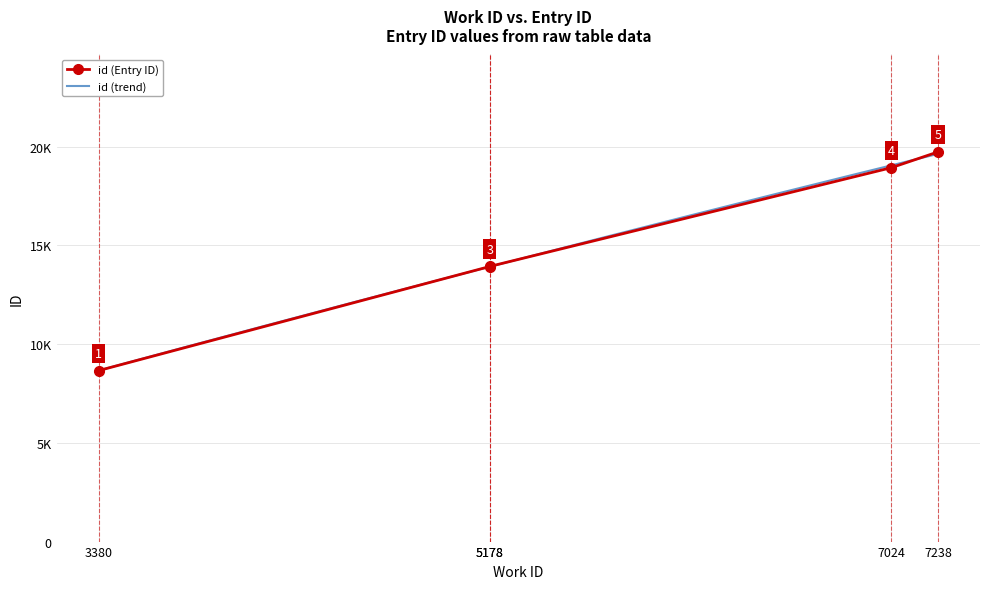

Rank the categories by value from lowest to highest.

3380, 5178, 5178, 7024, 7238